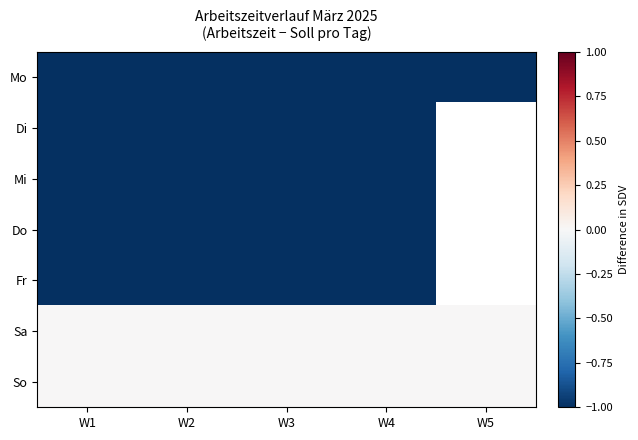

How many series are shown in this chart?

7